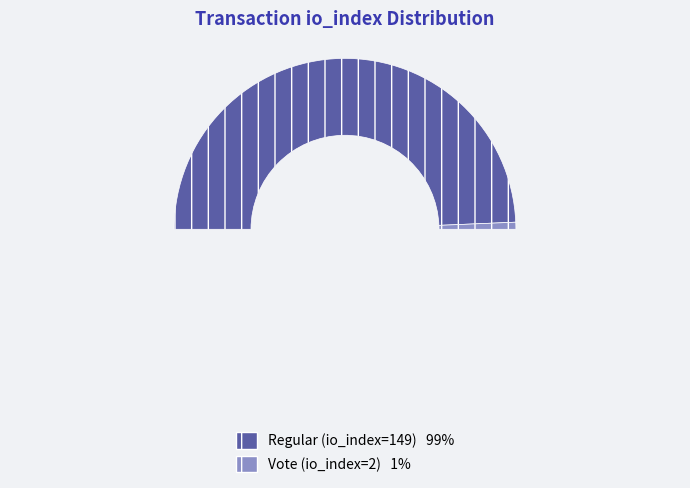

Combined, do Vote (io_index=2) and Regular (io_index=149) account for over 50%?

Yes